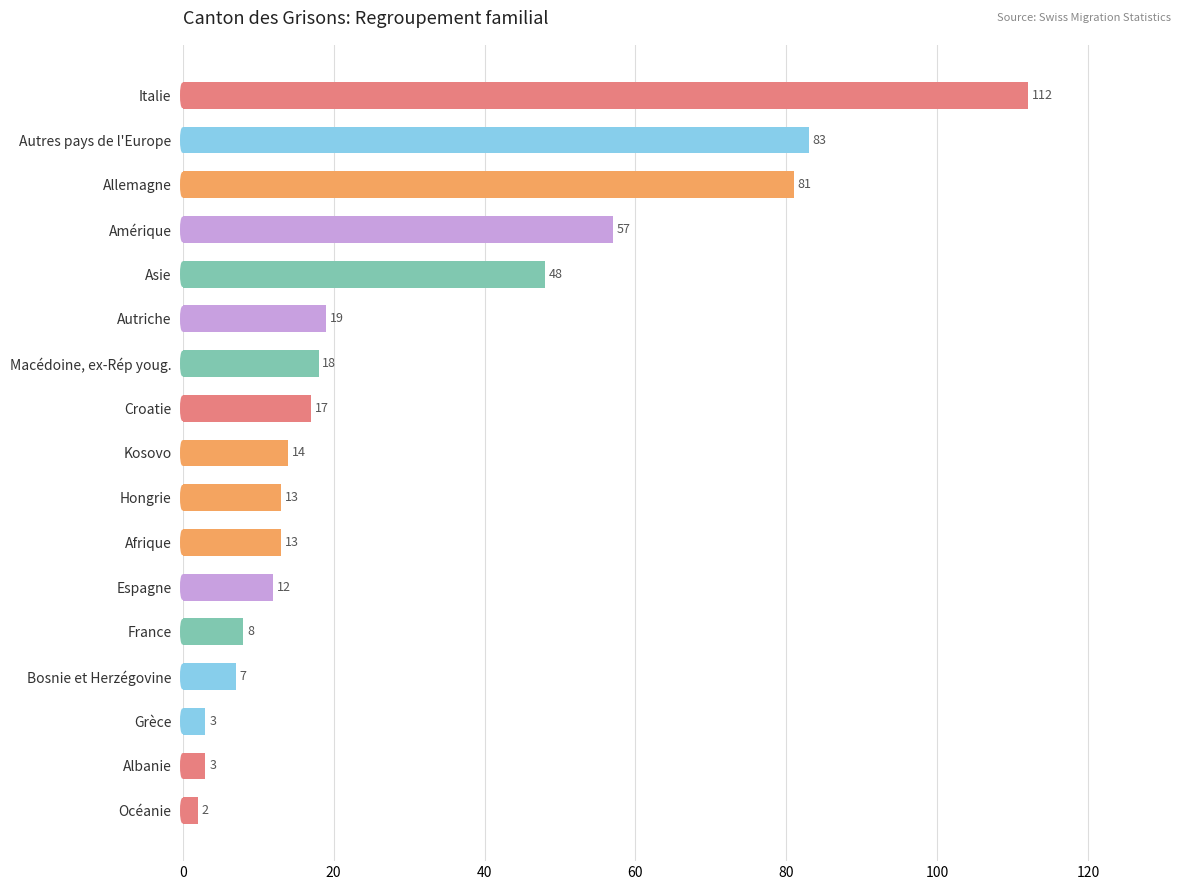

What is the value of the 1st bar from the top?

112